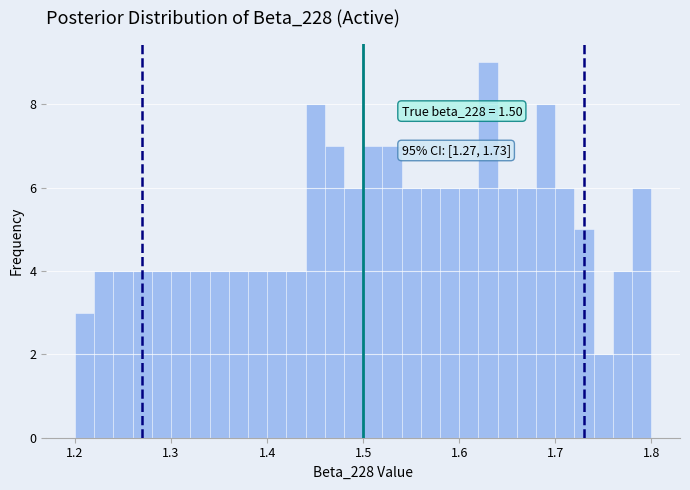

Read against the x-axis, roughly where is the centre of the tallest bar?

1.63